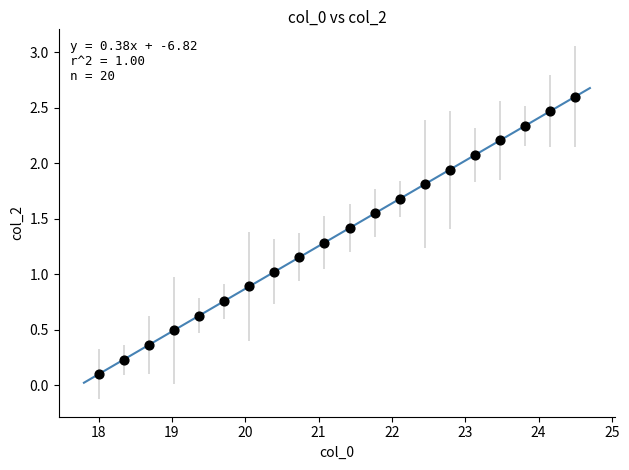

What is the range of Y values (max minus min)?

2.5